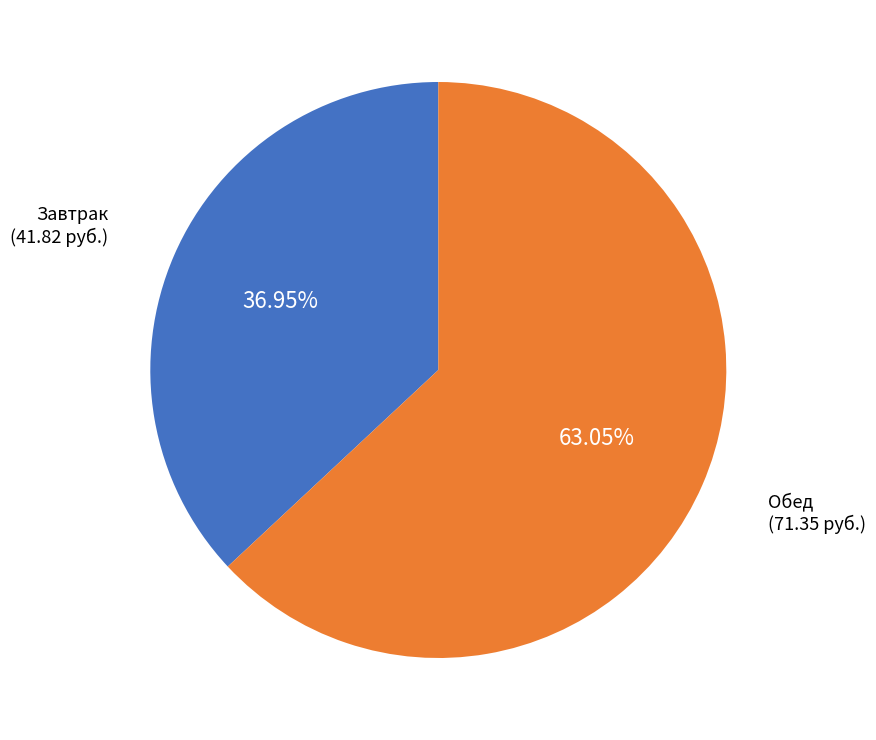

What is the ratio of the value at Обед to the value at Завтрак?

1.7